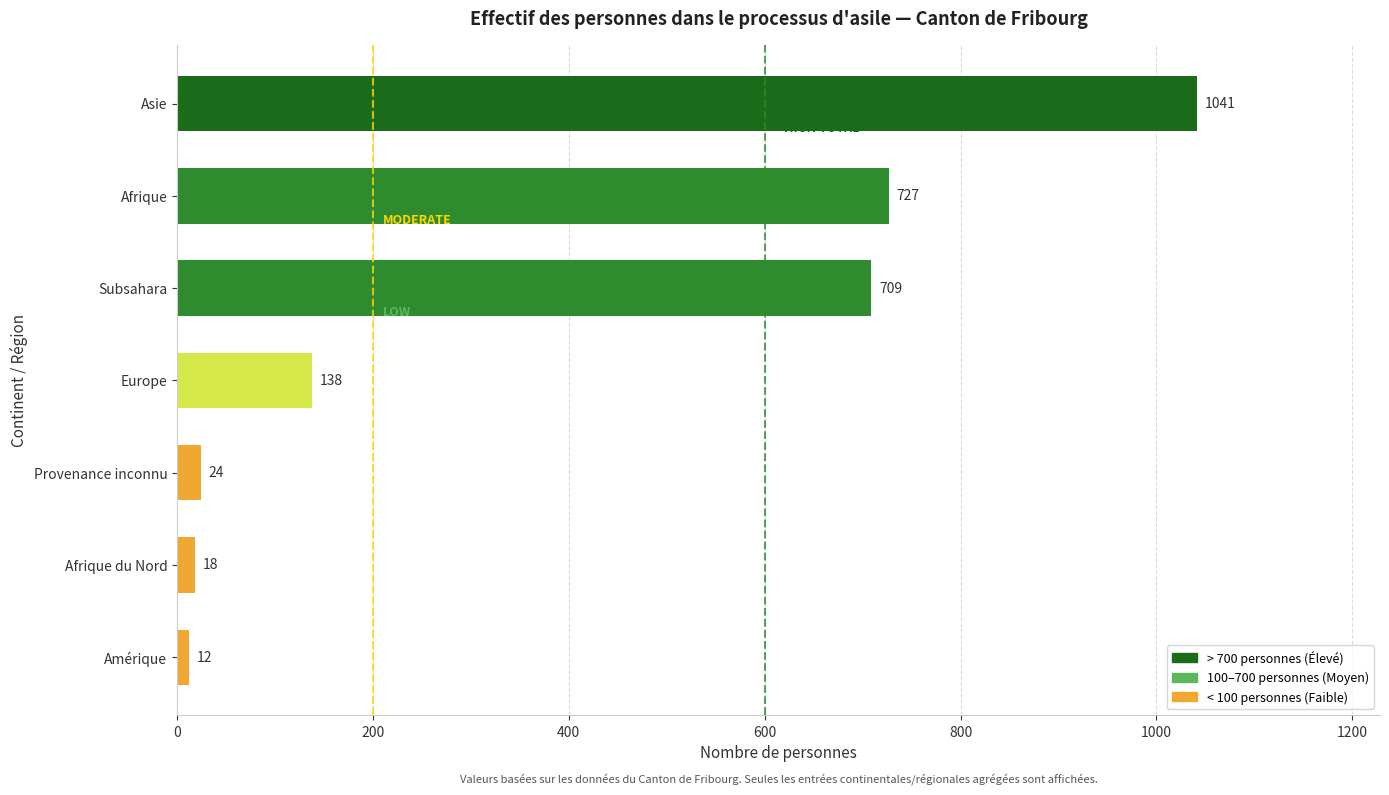

List the labels in order of value, smallest first.

Amérique, Afrique du Nord, Provenance inconnu, Europe, Subsahara, Afrique, Asie